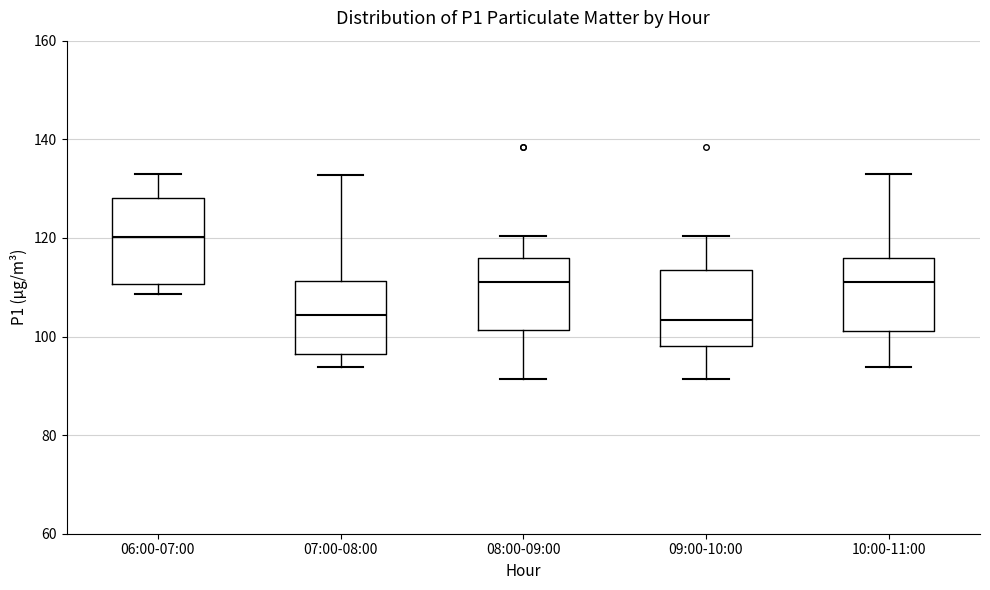

Reading left to right, transcribe this box plot: for each box, give where its median line is, the range the box spans, and where its two whiskers end, as read against the y-axis. The values are not printed on the chart, so give them approximately, as read against the axis.

06:00-07:00: median 120, box 110 to 128, whiskers 108 to 132
07:00-08:00: median 104, box 96 to 112, whiskers 94 to 132
08:00-09:00: median 112, box 102 to 116, whiskers 92 to 120
09:00-10:00: median 104, box 98 to 114, whiskers 92 to 120
10:00-11:00: median 112, box 102 to 116, whiskers 94 to 132